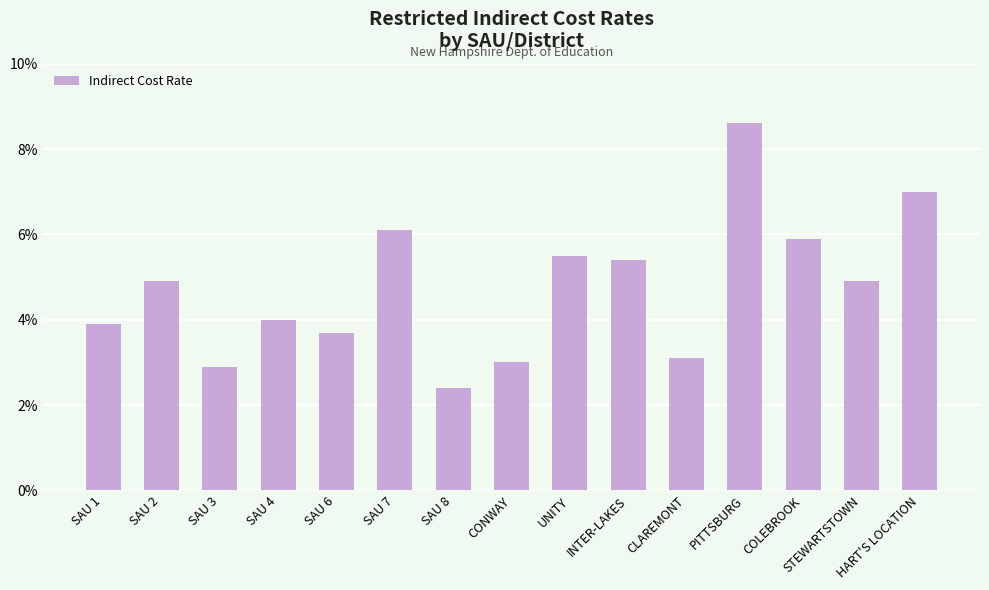

How many values are between 0 and 1?

15